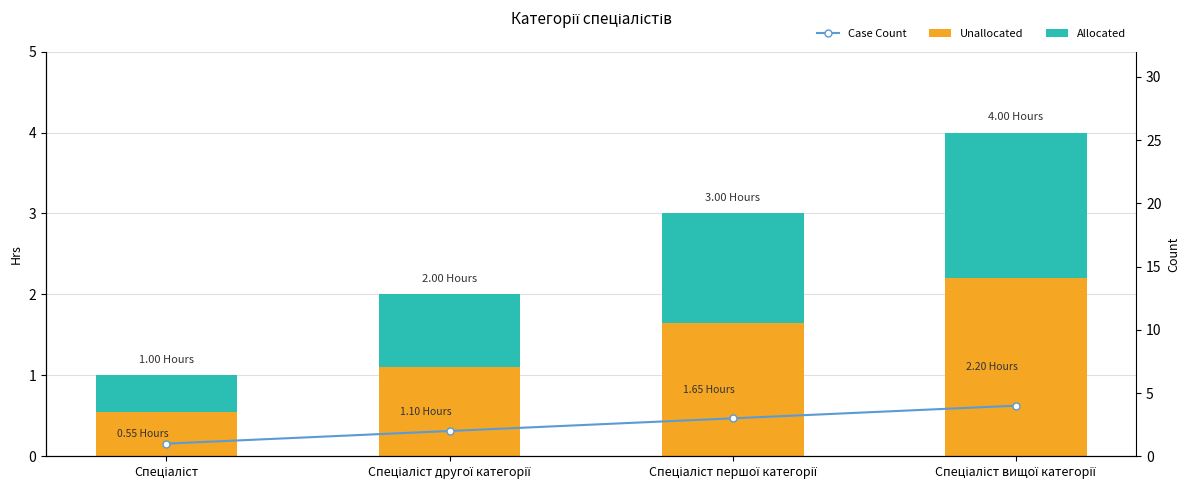

Between Спеціаліст and Спеціаліст вищої категорії, which series saw the biggest shift?

Case Count